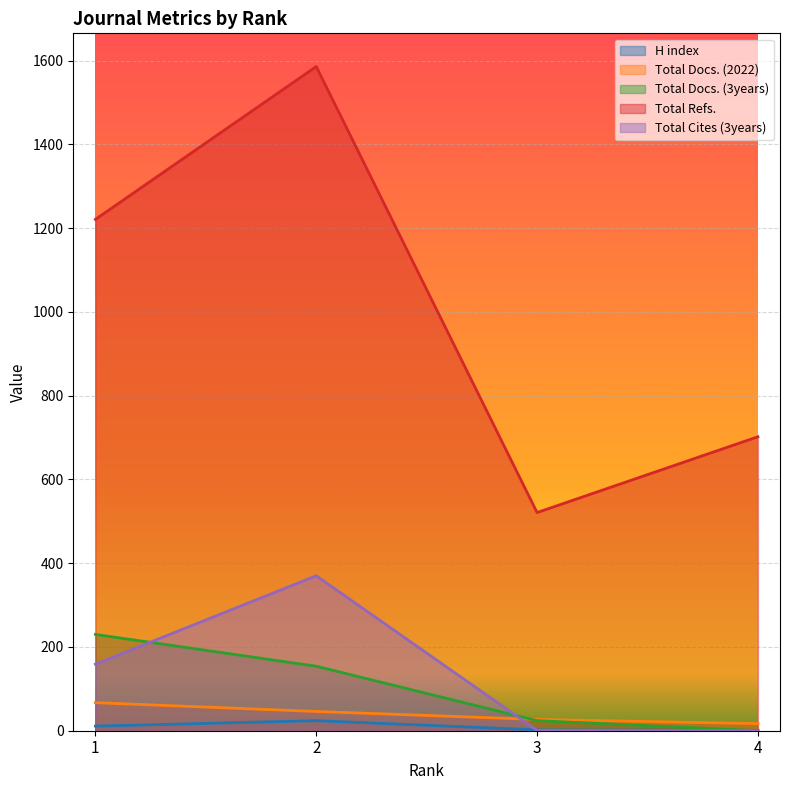

True or false: Total Docs. (3years) has more than 2 interior local peaks.

False